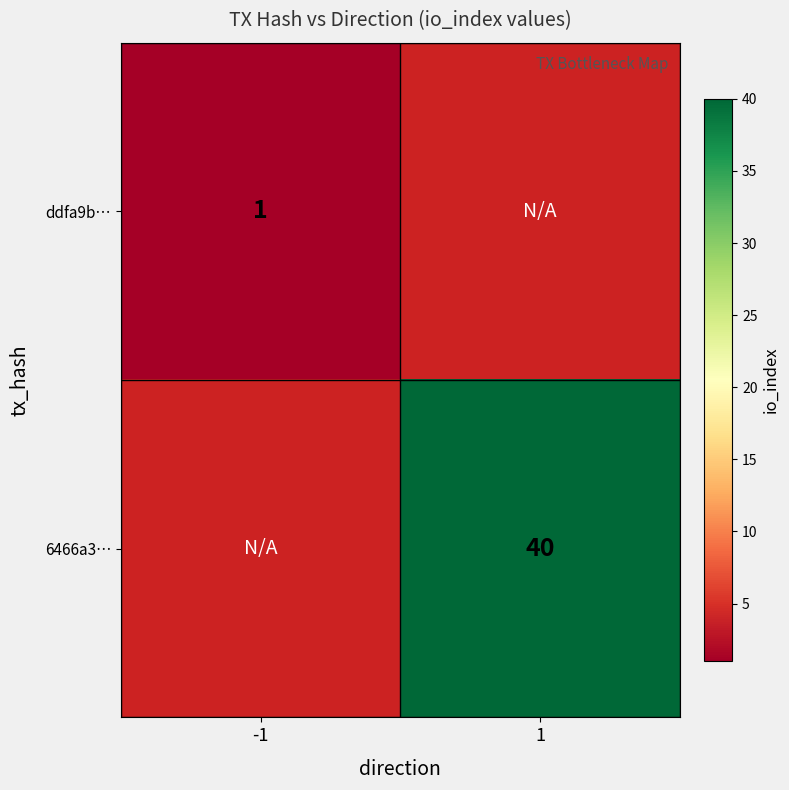

The value of 6466a3… at 1 is 40. True or false?

True